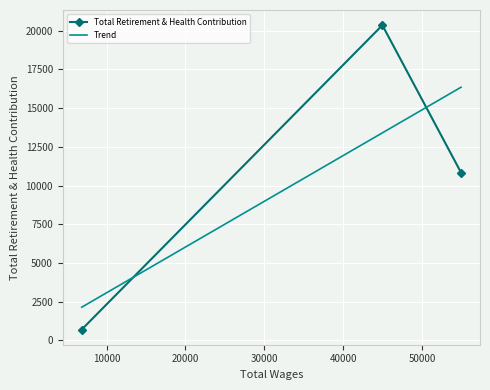

Is it true that the value at 44958.0 is 20354?

True